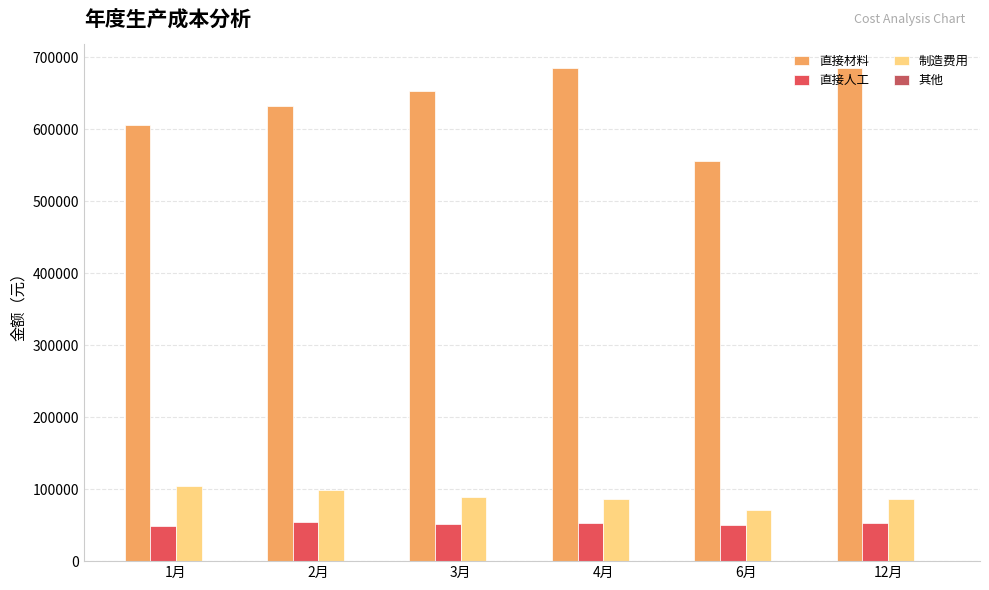

What value does the 直接材料 series have at 6月?

556210.0